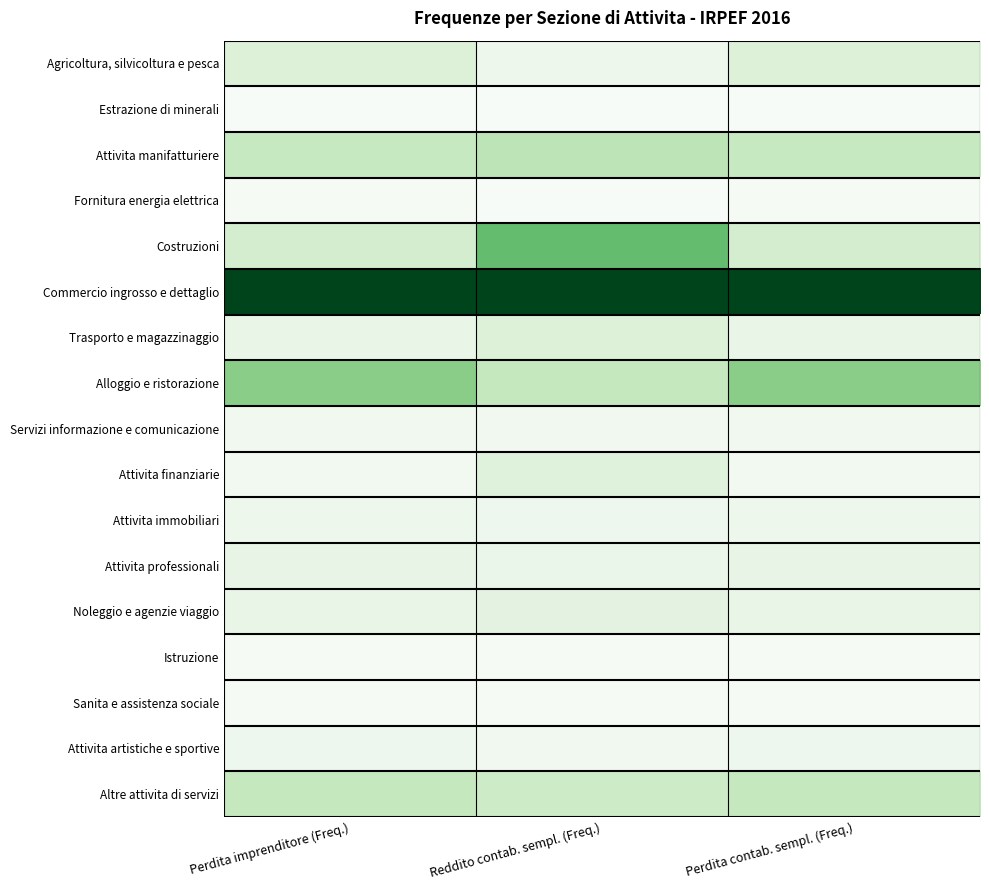

Rank the series at Perdita imprenditore (Freq.) from highest to lowest value.

Commercio ingrosso e dettaglio, Alloggio e ristorazione, Altre attivita di servizi, Attivita manifatturiere, Costruzioni, Agricoltura, silvicoltura e pesca, Attivita professionali, Trasporto e magazzinaggio, Noleggio e agenzie viaggio, Attivita immobiliari, Attivita artistiche e sportive, Servizi informazione e comunicazione, Attivita finanziarie, Sanita e assistenza sociale, Fornitura energia elettrica, Istruzione, Estrazione di minerali